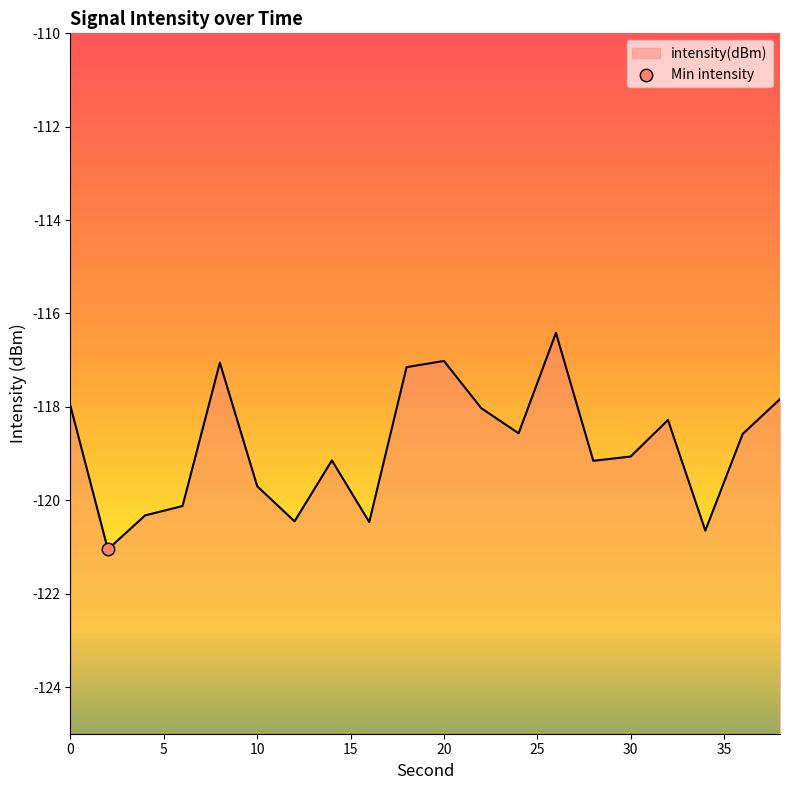

What is the change in value from 4 to 18?

+3.2